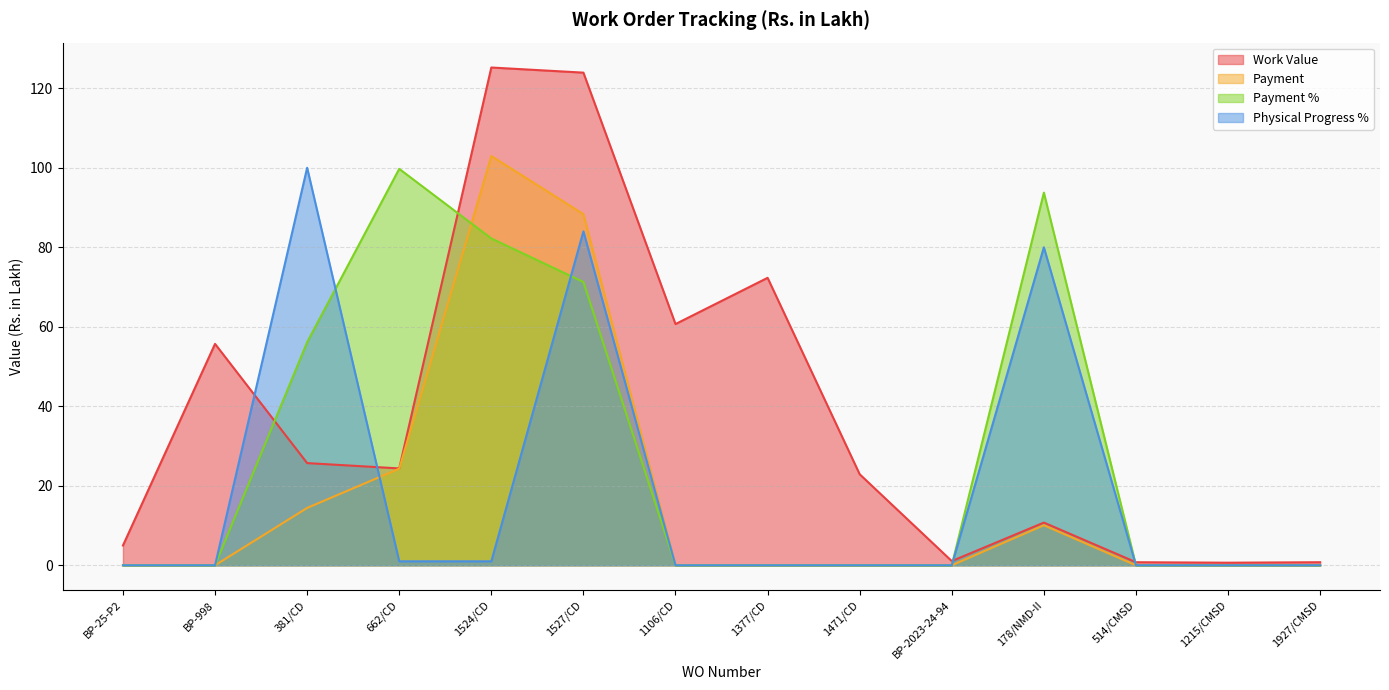

Which label corresponds to the largest value in the chart?

1524/CD